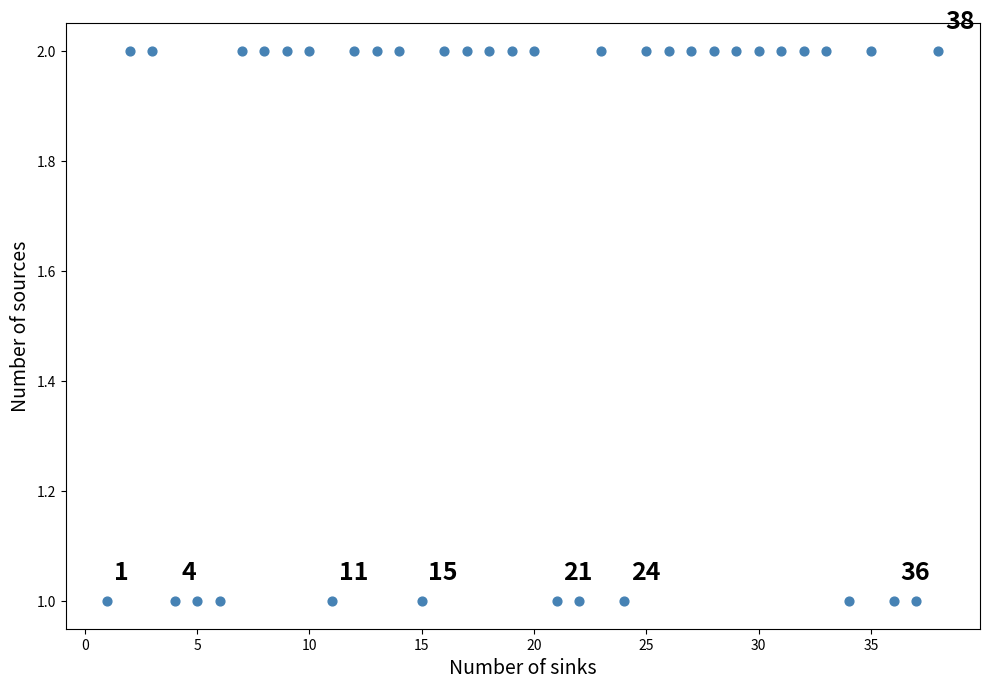

What is the range of X values (max minus min)?

37